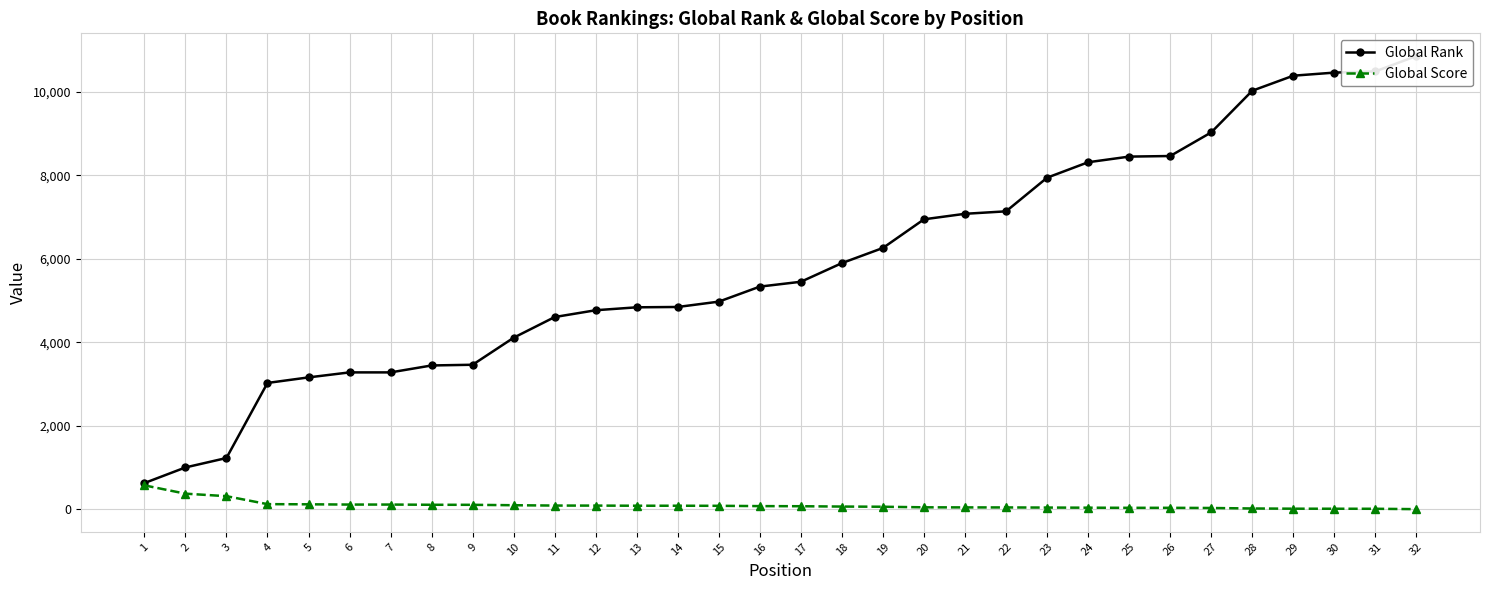

Between 24 and 27, which is larger?

27